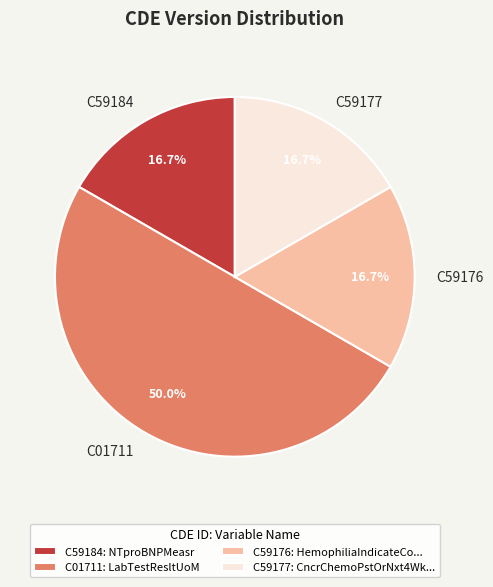

To the nearest percent, what is the average slice percentage?

25%